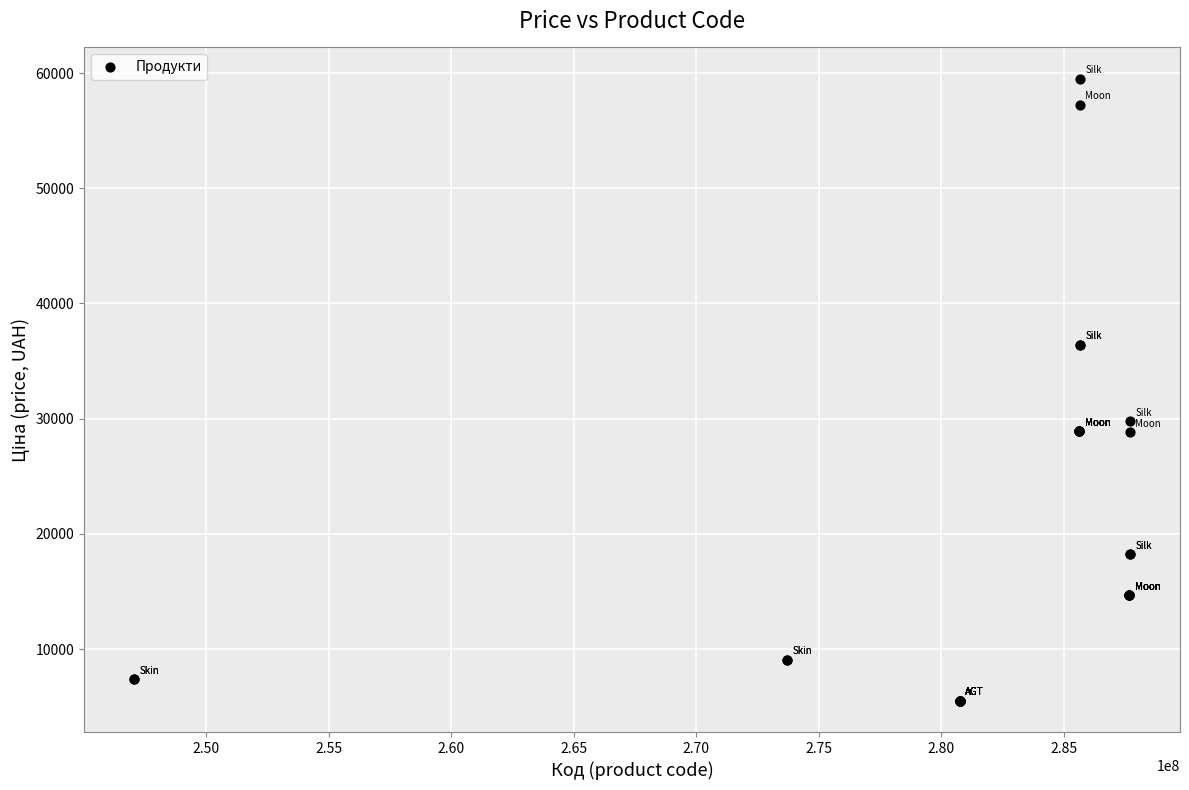

What Y value in the scatter plot is closest to 32510?

29761.5